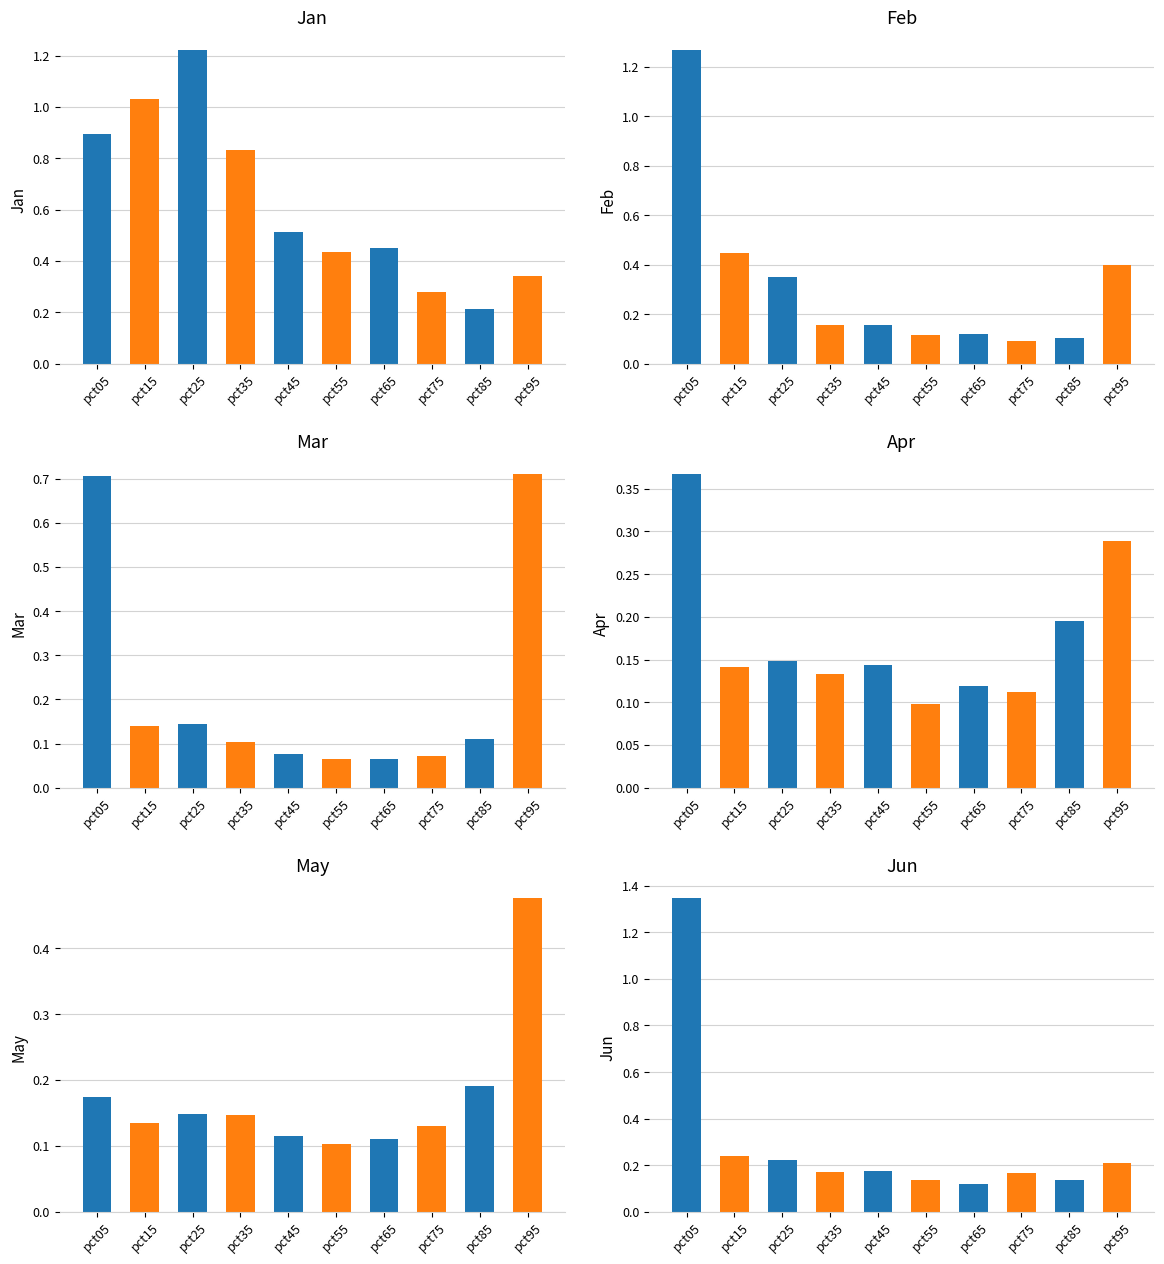

What are all the series names shown in the legend?

Jan, Feb, Mar, Apr, May, Jun